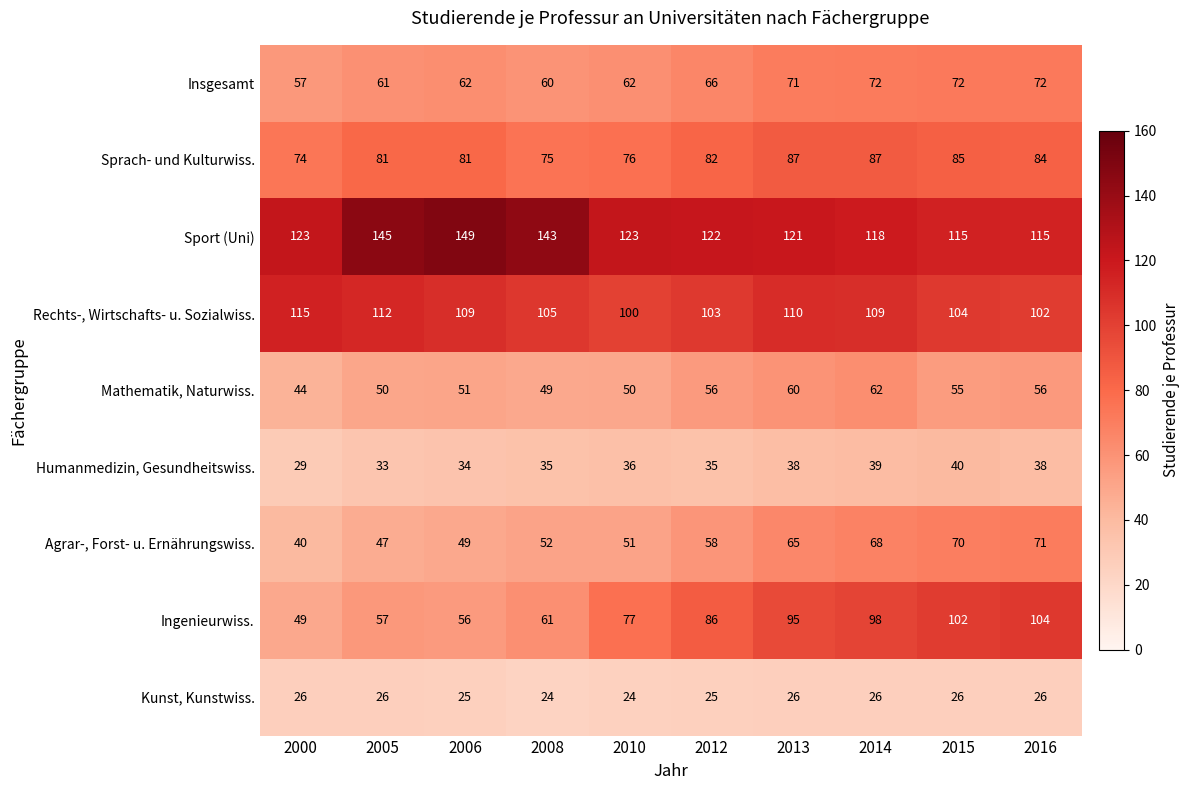

What is the maximum value shown in the chart?

149